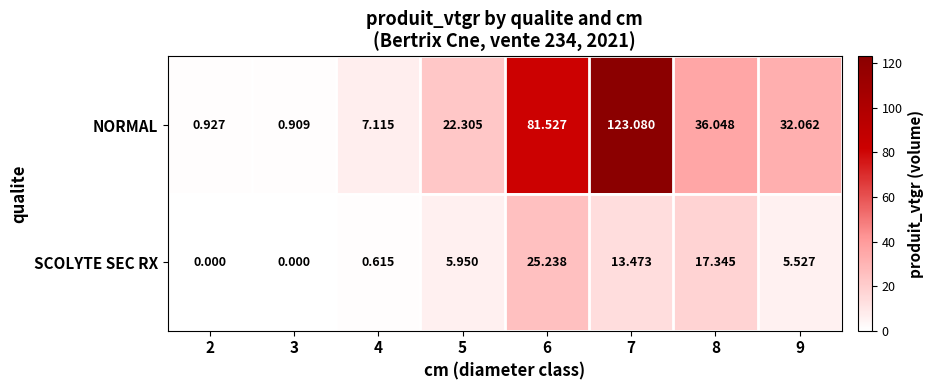

Is the value of SCOLYTE SEC RX at 3 greater than the value of NORMAL at 9?

No